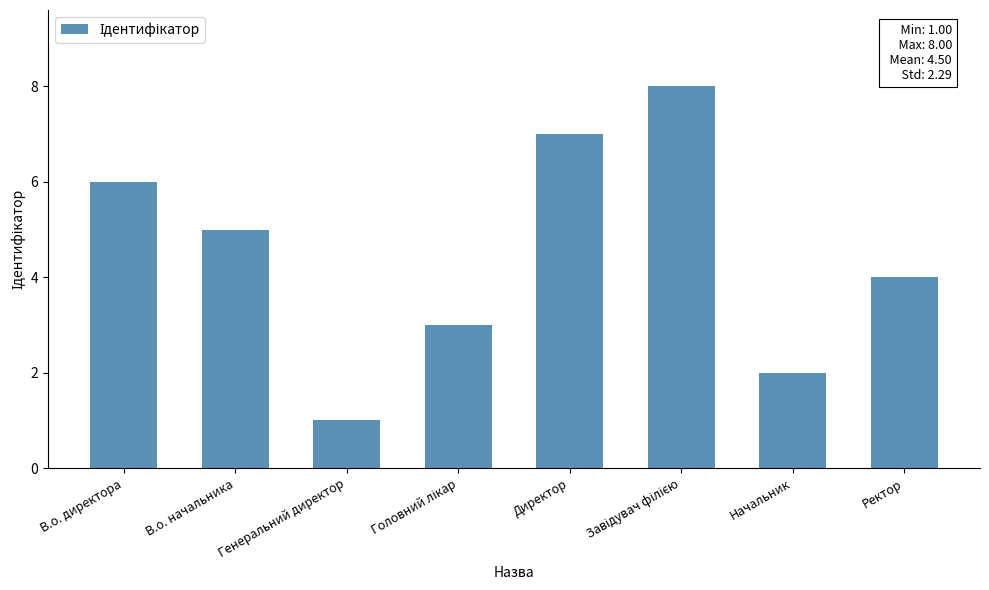

Approximately how many times larger is the value at В.о. директора compared to Генеральний директор?

6.0